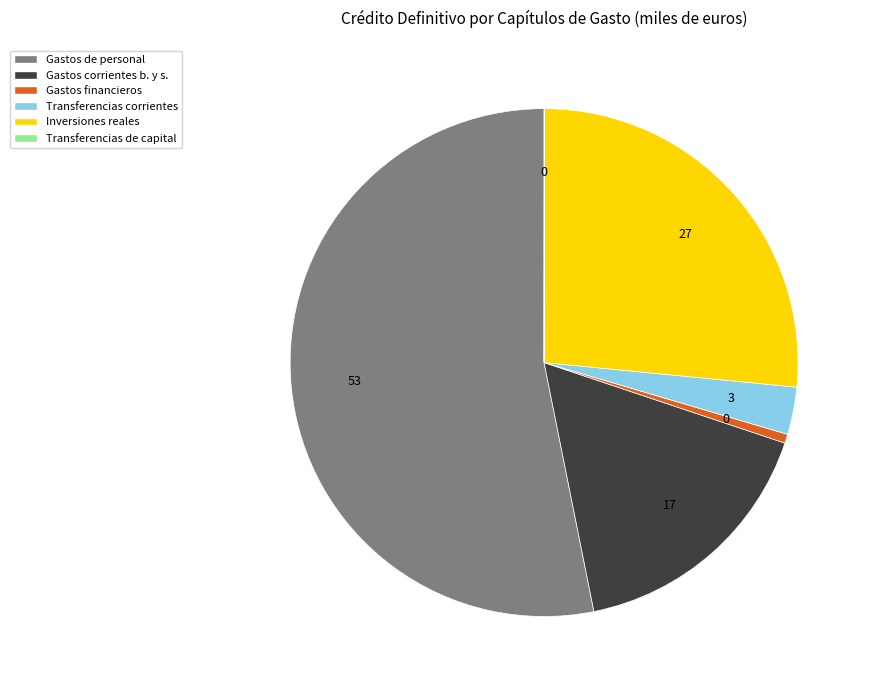

True or false: Gastos financieros accounts for 14% of the total.

False